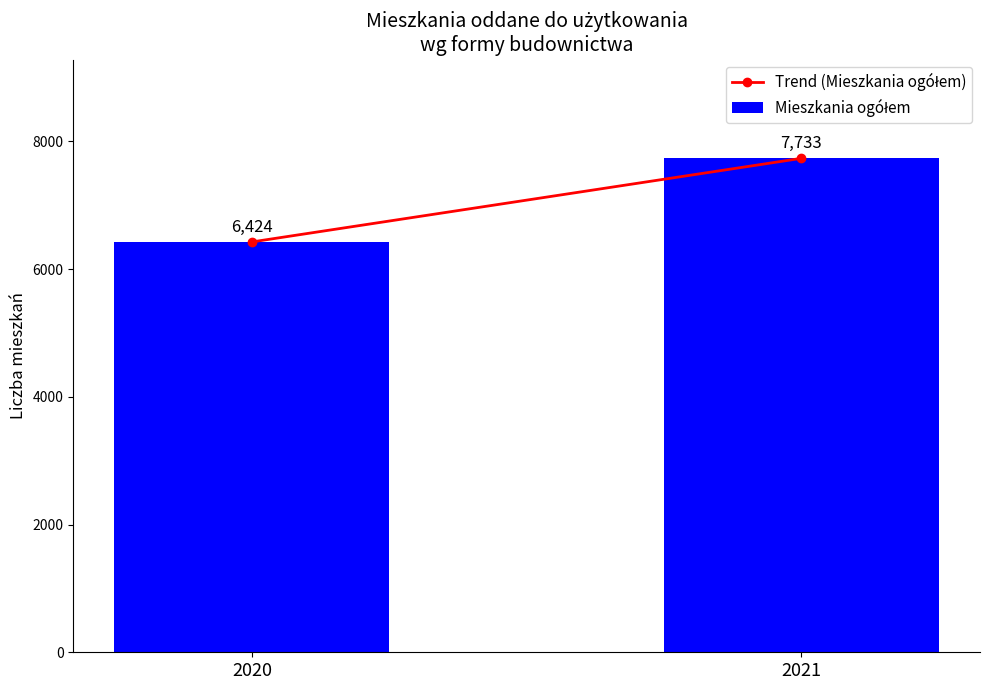

What is the value of the 1st bar from the left?

6424